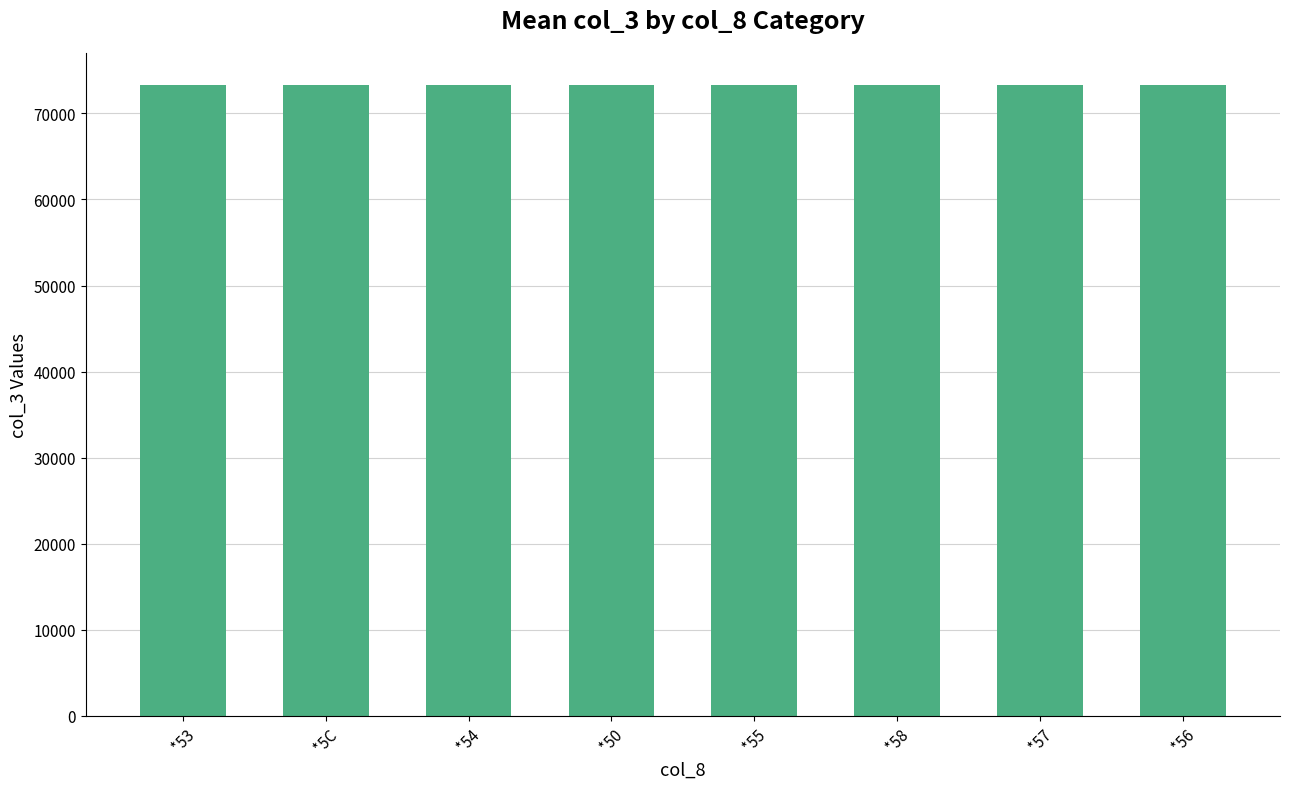

What is the difference between the values at *57 and *58?

0.5